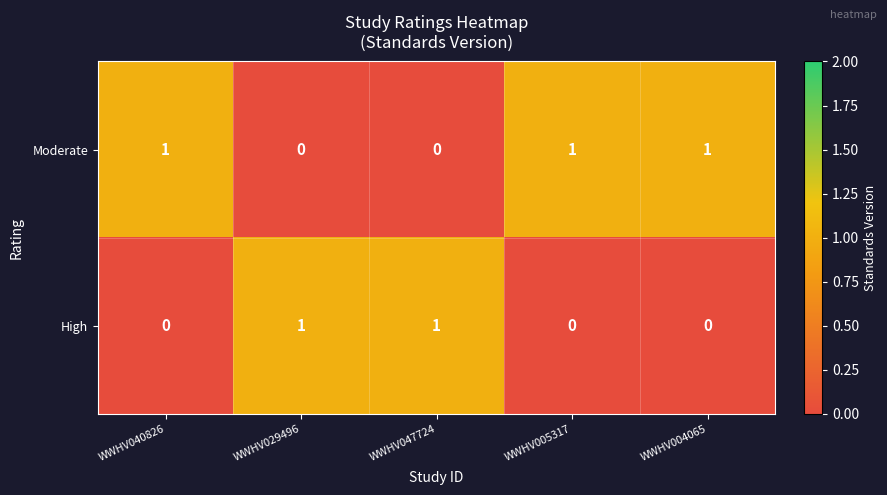

Rank the series at WWHV005317 from lowest to highest value.

High, Moderate